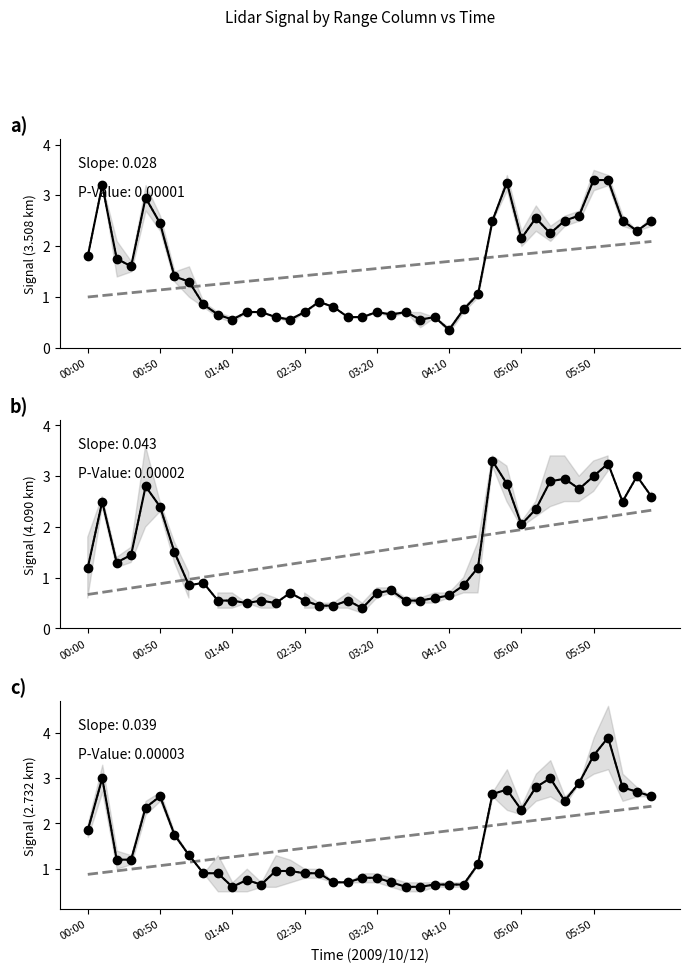

True or false: Trend has a value of 1.8 at 24.

True